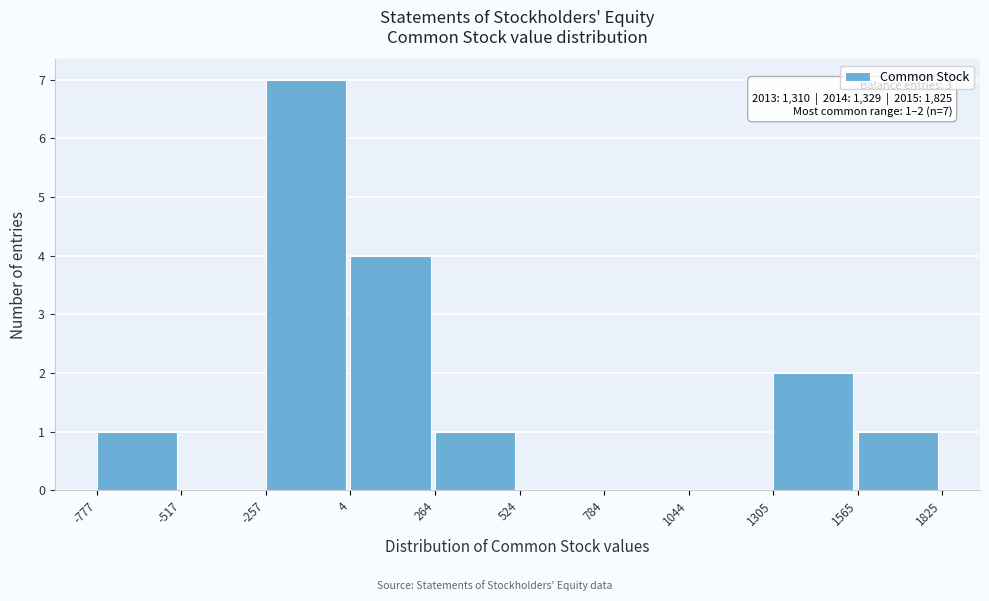

Over which range of the x-axis is the bar tallest?

-257 to 4